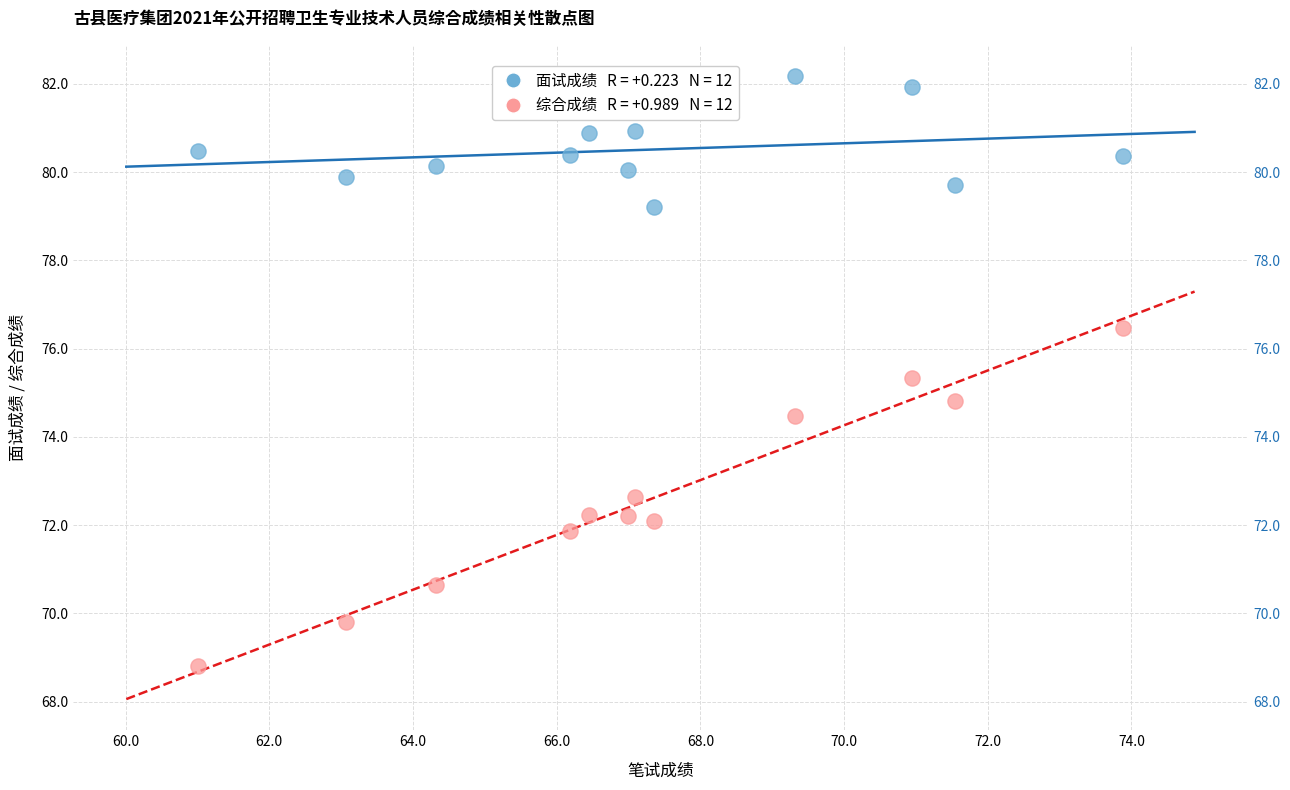

Across all data points, what is the range of Y values (max minus min)?

13.4